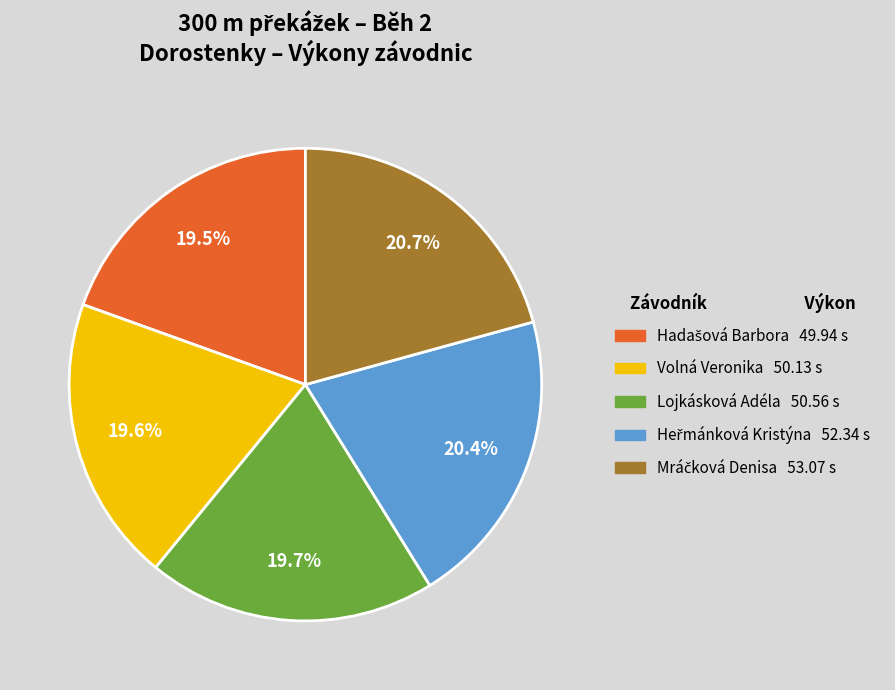

True or false: Volná Veronika accounts for 6% of the total.

False